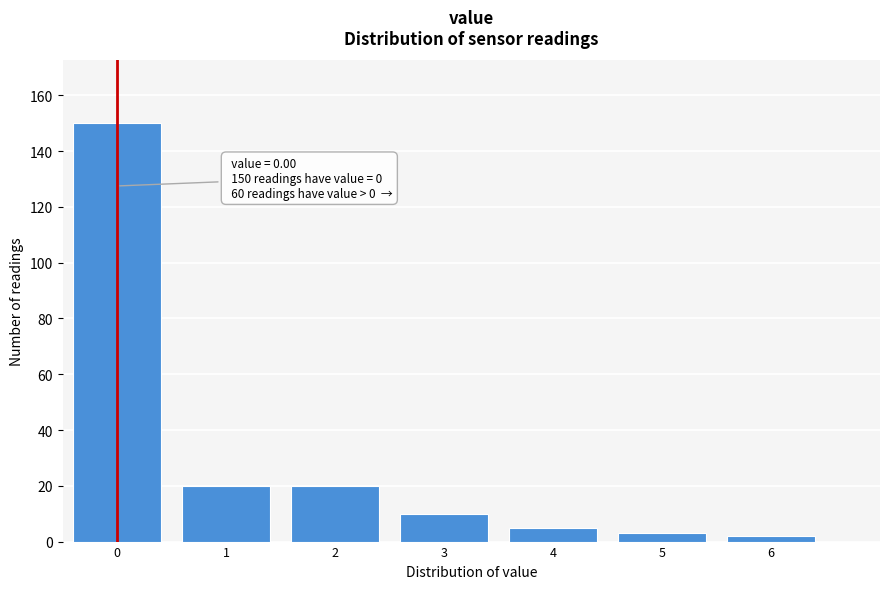

Reading right to left, list all the values displayed in this chart.

6=2	5=3	4=5	3=10	2=20	1=20	0=150